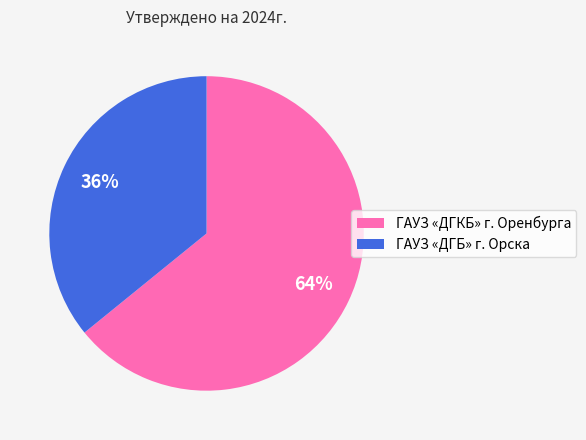

To the nearest percent, what is the difference between the ГАУЗ «ДГБ» г. Орска and ГАУЗ «ДГКБ» г. Оренбурга slice percentages?

28%